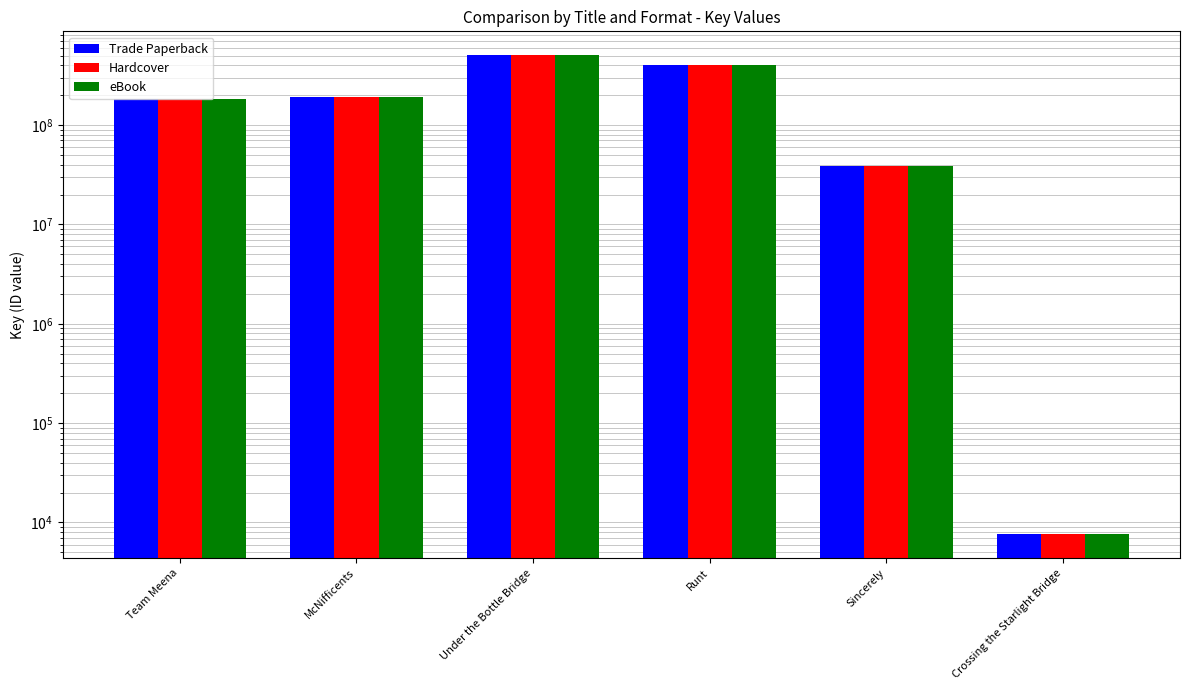

At which label does Trade Paperback reach its minimum?

Crossing the Starlight Bridge